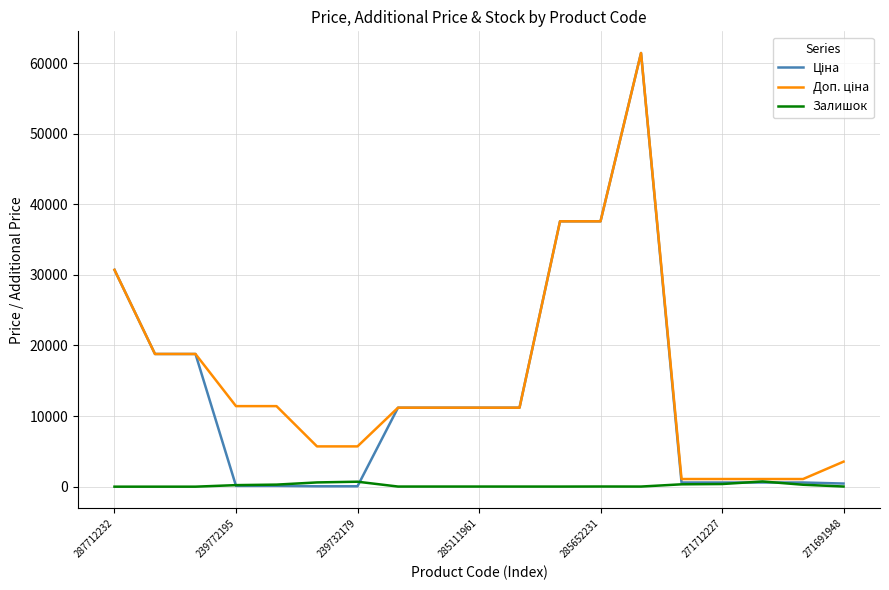

What is the maximum value shown in the chart?

61434.3